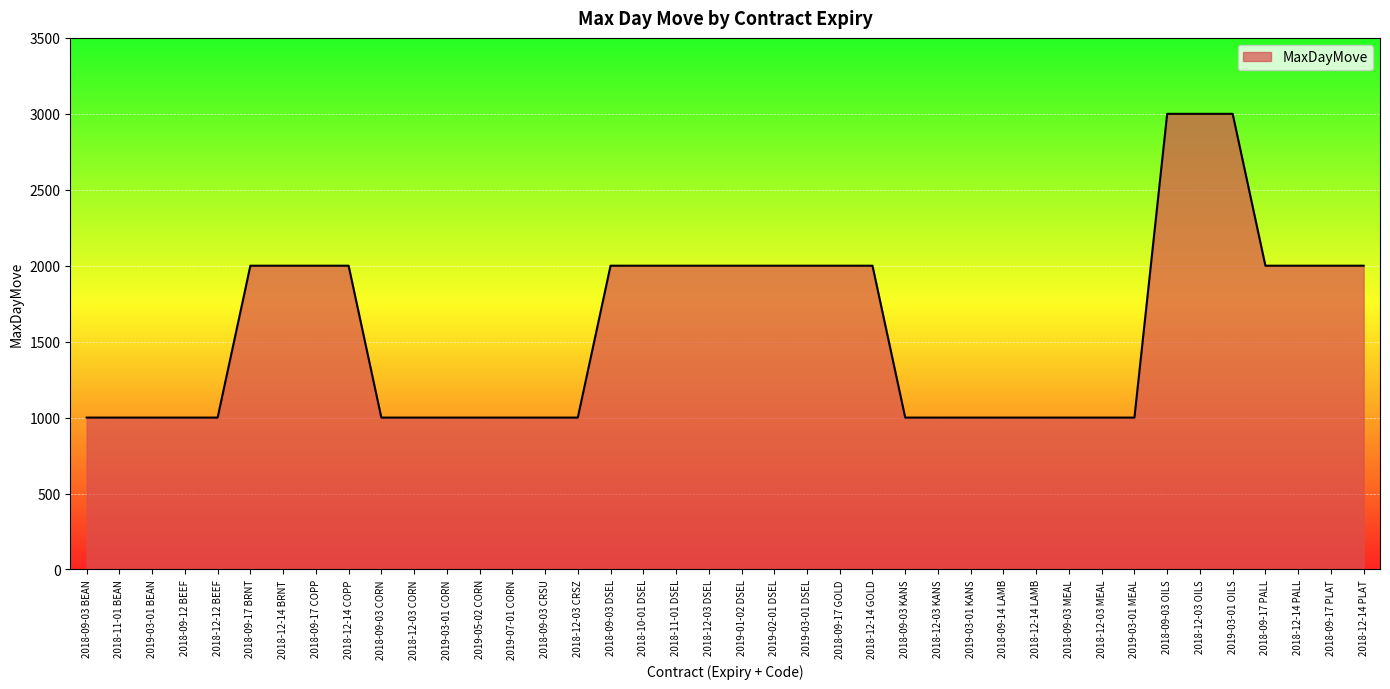

What is the difference between the values at 2018-09-03 KANS and 2018-09-17 PLAT?

1000